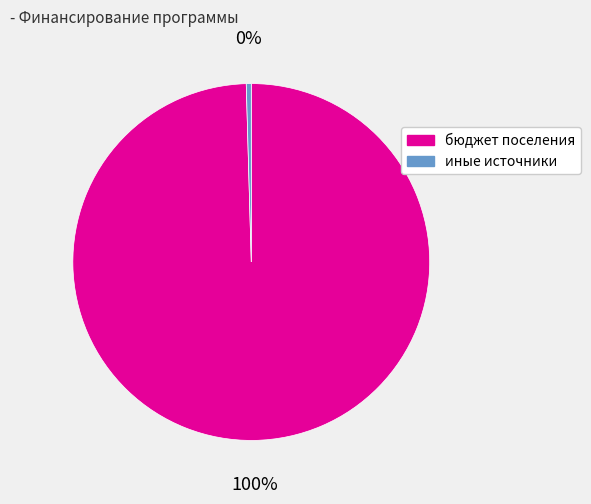

Do иные источники and бюджет поселения together represent more than half of the pie?

Yes